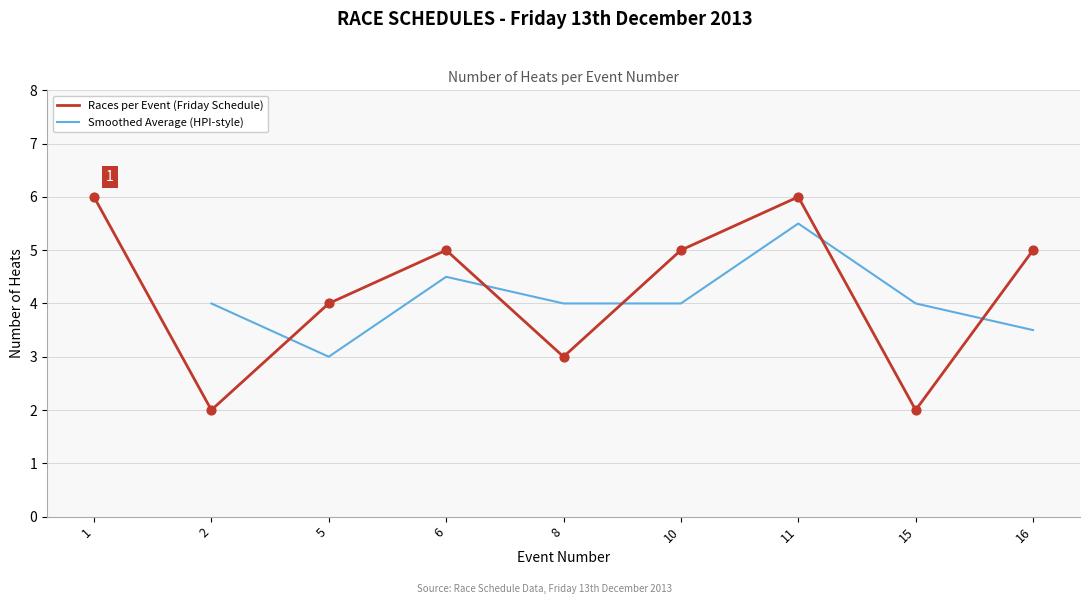

What is the approximate value of Races per Event (Friday Schedule) at 10?

5